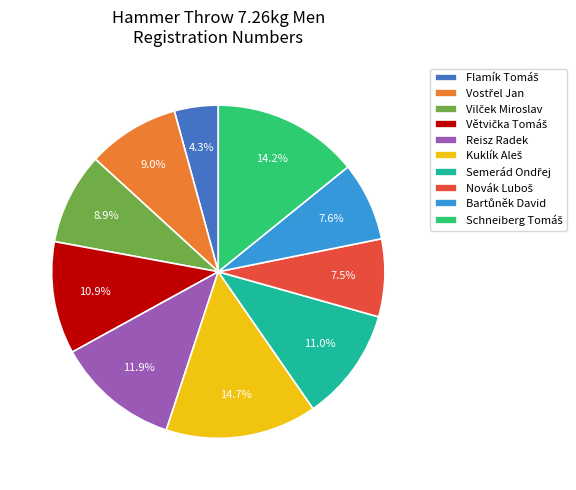

Is it true that Reisz Radek is 12% of the pie?

True